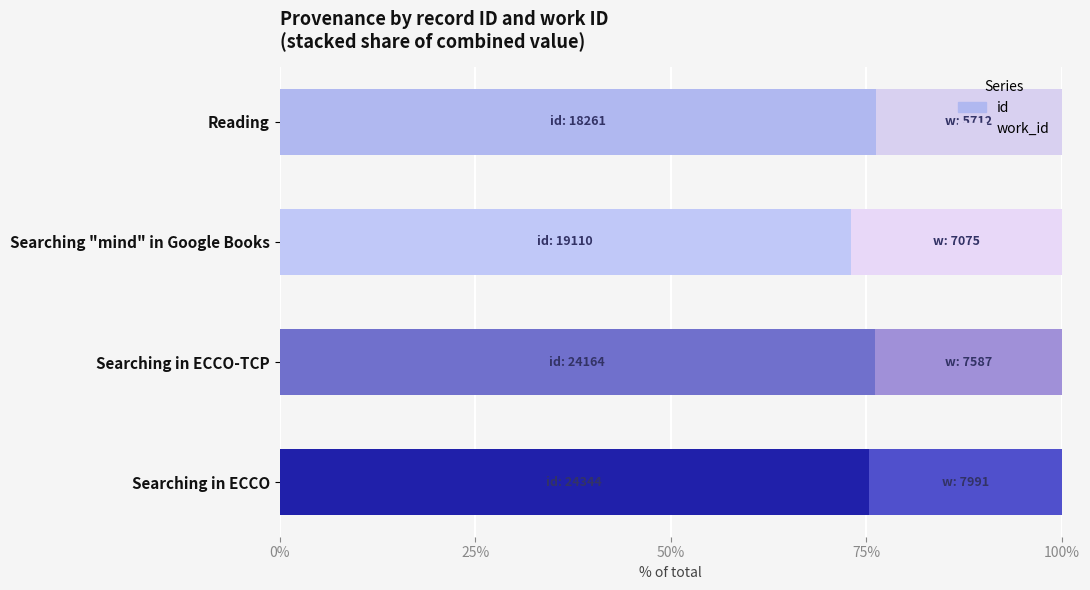

Is it true that id equals 19.2 at Searching in ECCO-TCP?

False